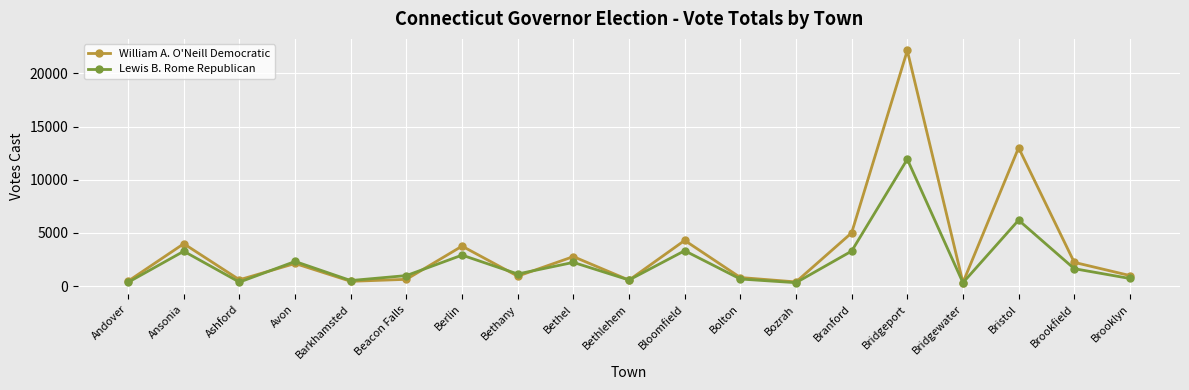

What is the value of the Lewis B. Rome Republican point at the 4th from the left?

2316